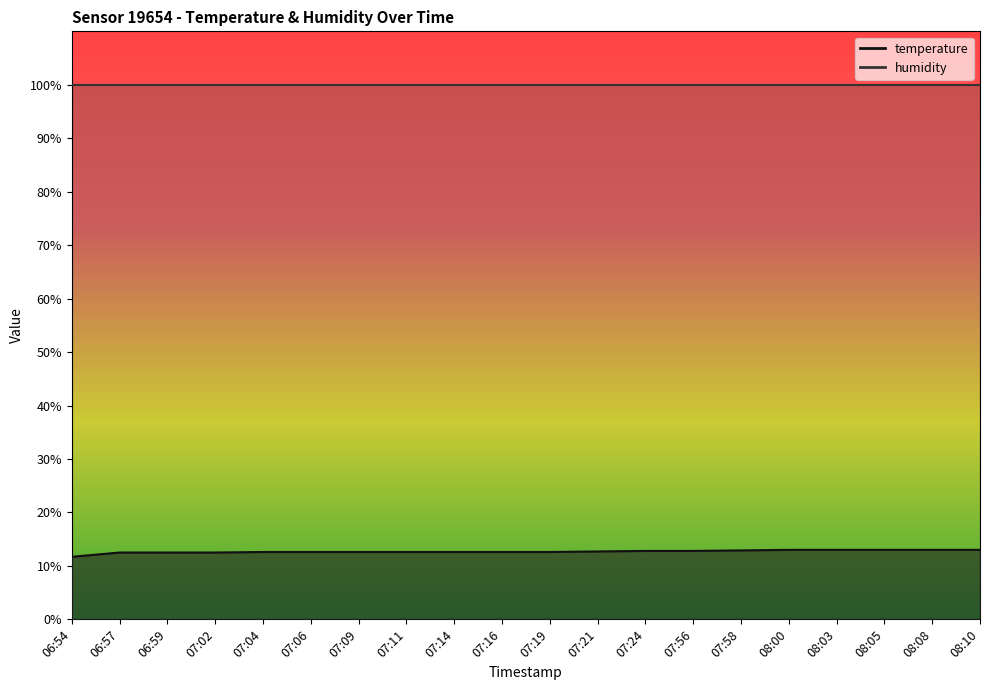

List the labels in order of value, largest first.

08:00, 08:03, 08:05, 08:08, 08:10, 07:58, 07:24, 07:56, 07:21, 07:04, 07:06, 07:09, 07:11, 07:14, 07:16, 07:19, 06:57, 06:59, 07:02, 06:54